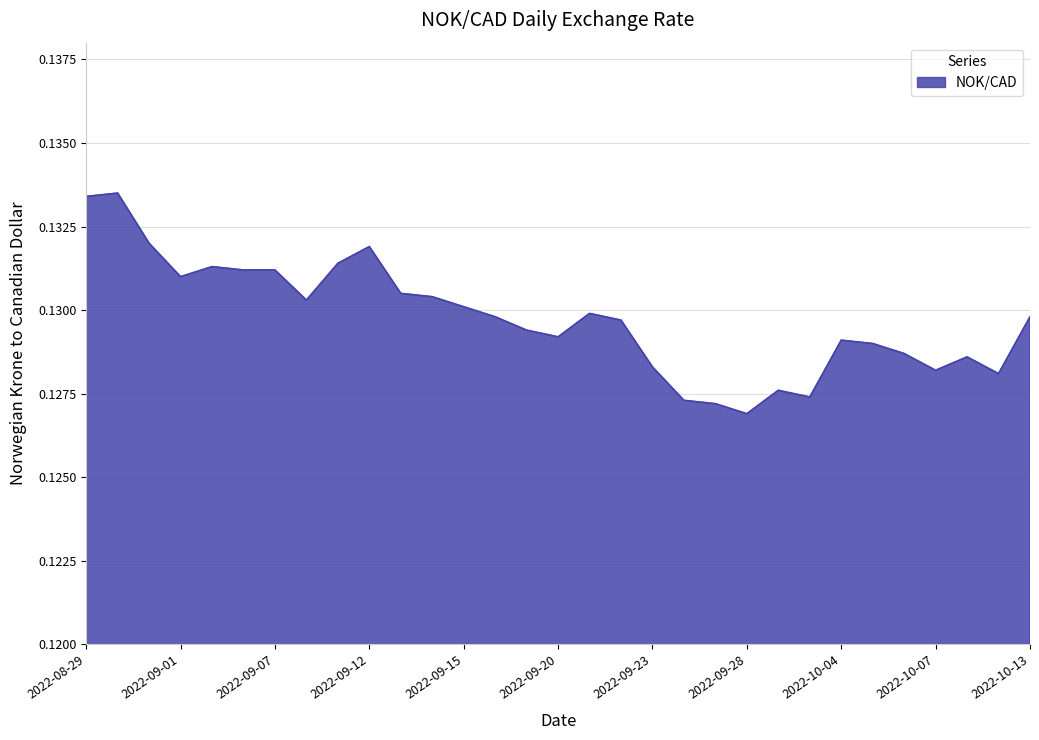

How many lines are shown in the chart?

1